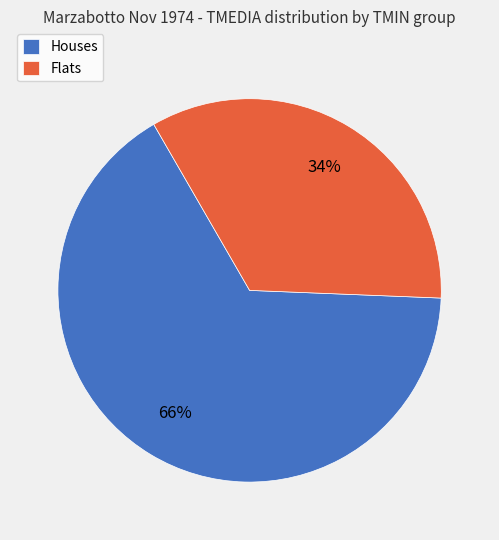

What is the majority slice?

Houses